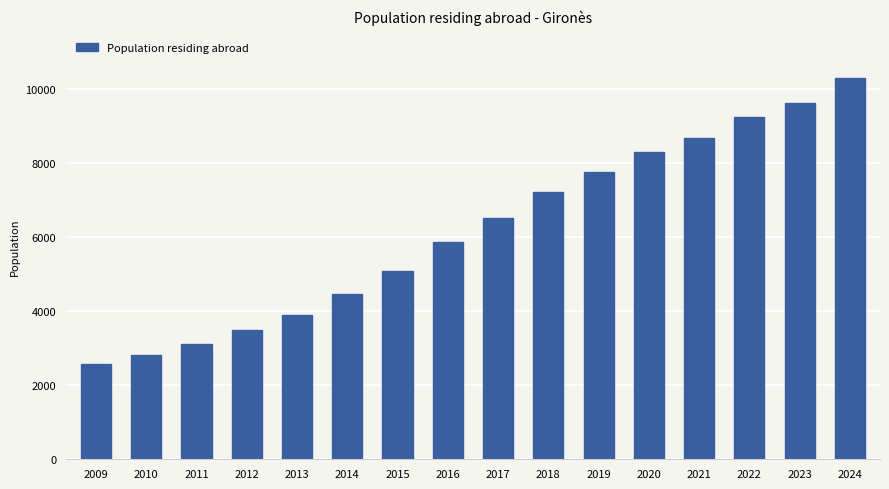

True or false: the data shows 15799 at 2022.

False